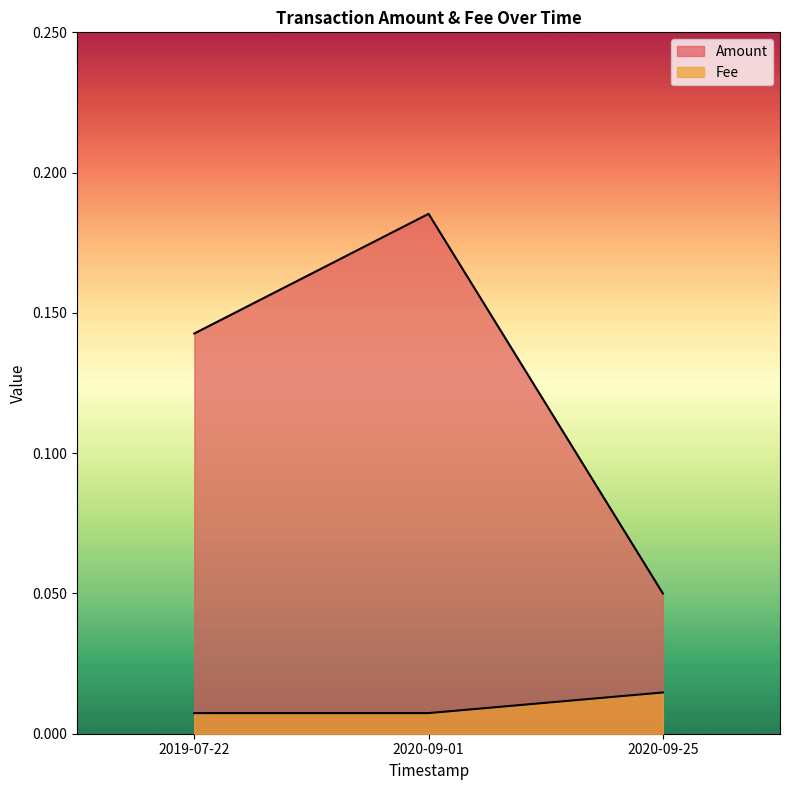

What is the total value across all series at 2020-09-01?

0.2